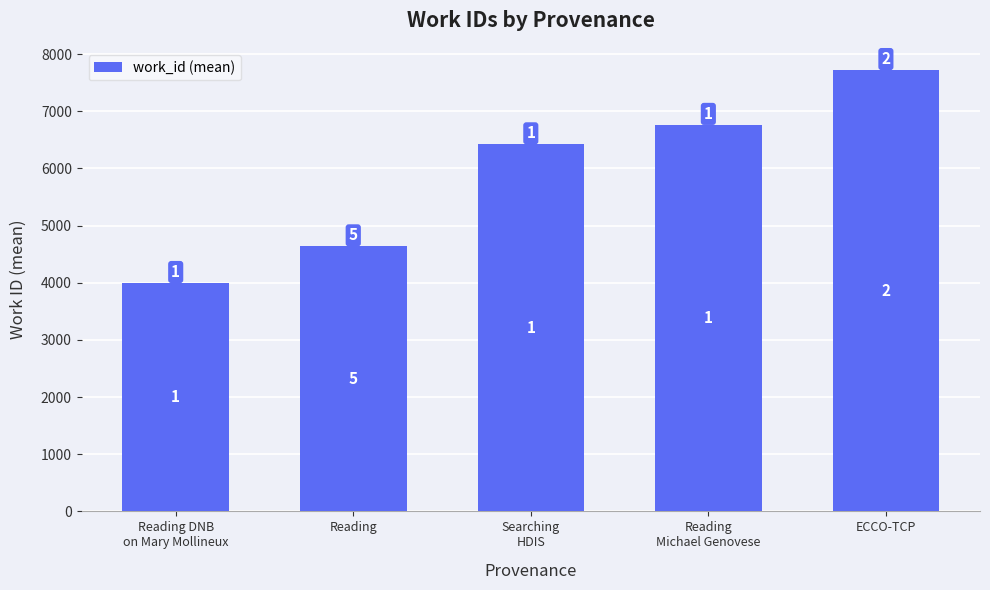

True or false: the data shows 4639.2 at Reading.

True